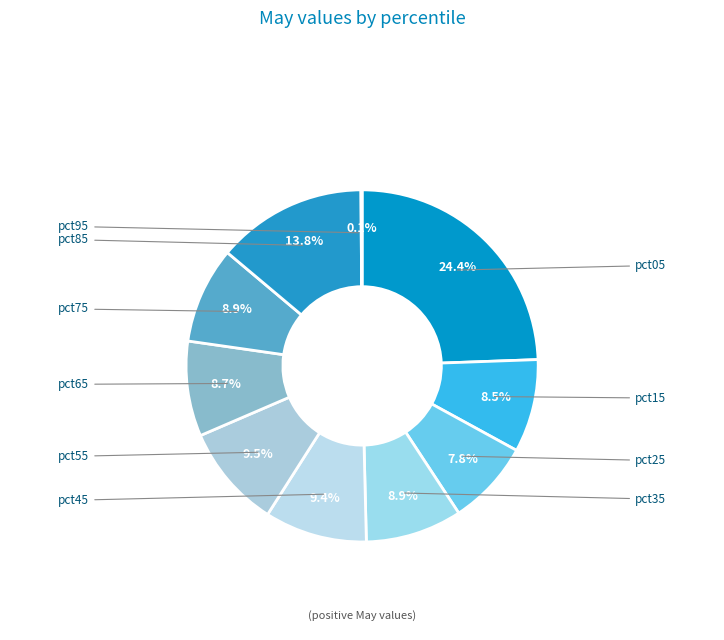

Rank the categories by value from highest to lowest.

pct05, pct85, pct55, pct45, pct75, pct35, pct65, pct15, pct25, pct95